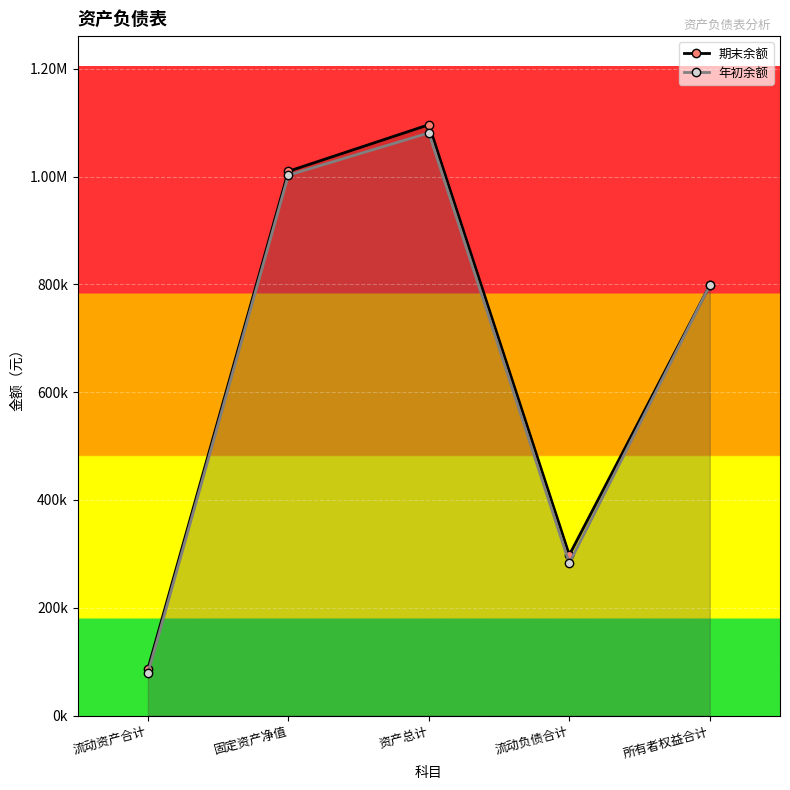

Which has a higher value, 流动资产合计 or 所有者权益合计?

所有者权益合计